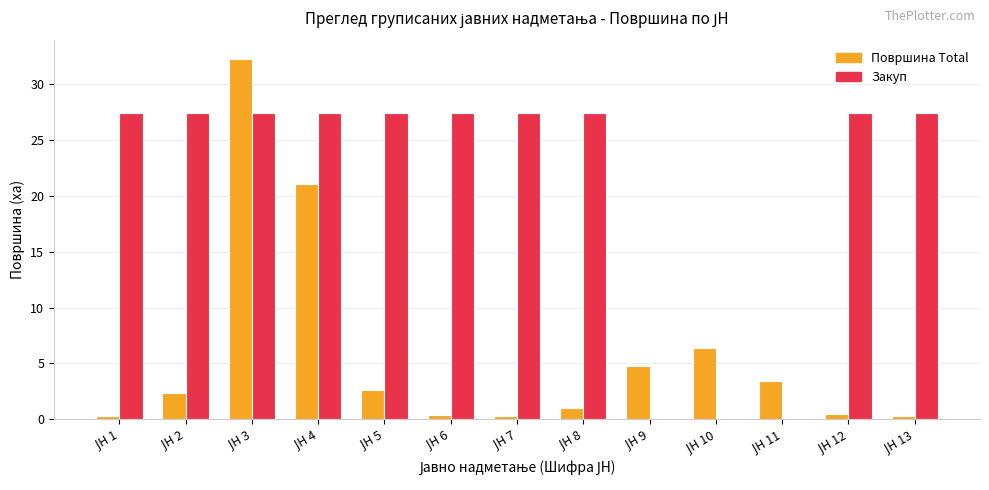

What is the greatest value displayed?

32.3